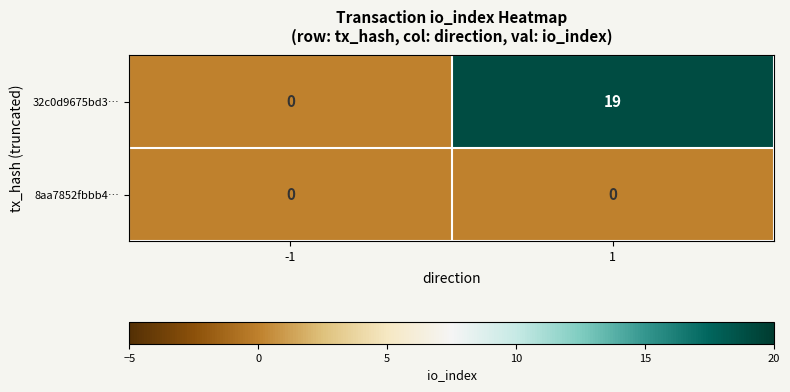

Which series has the largest range (max minus min)?

32c0d9675bd3…